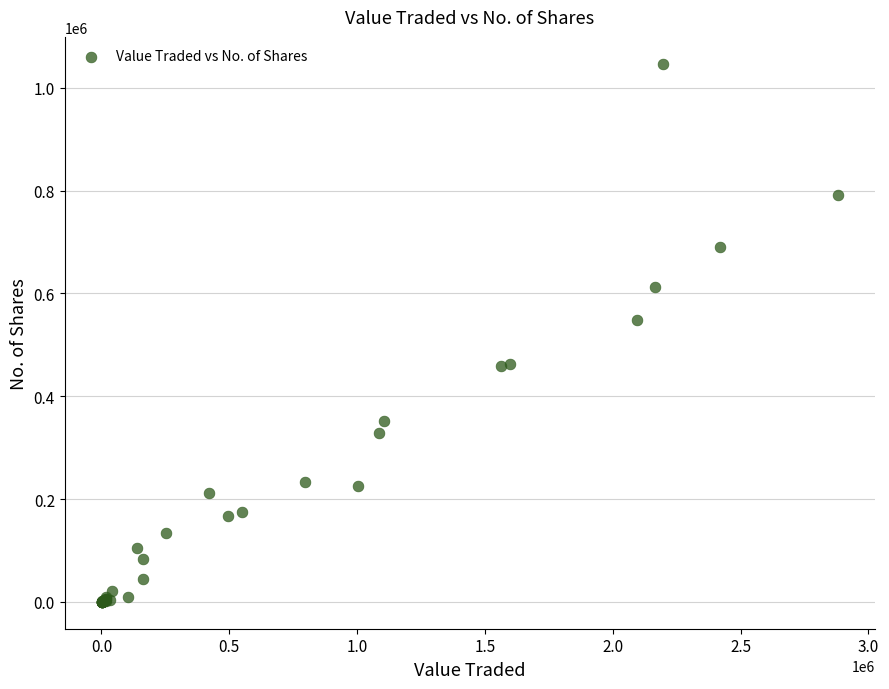

What Y value in the scatter plot is closest to 523417?

549148